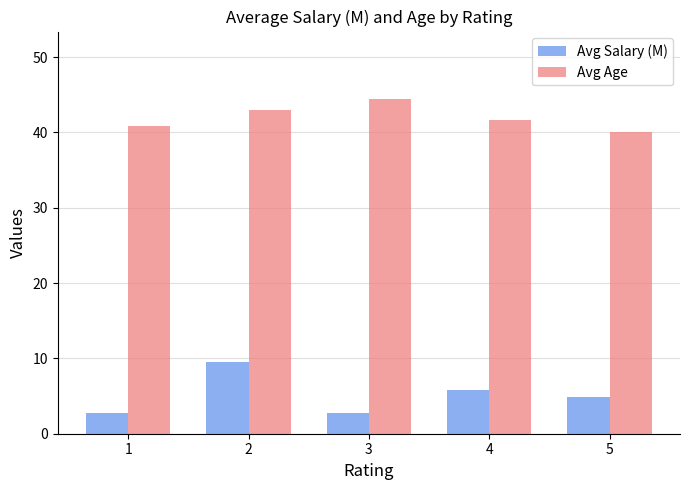

Is it true that Avg Age equals 41.6 at 4?

True